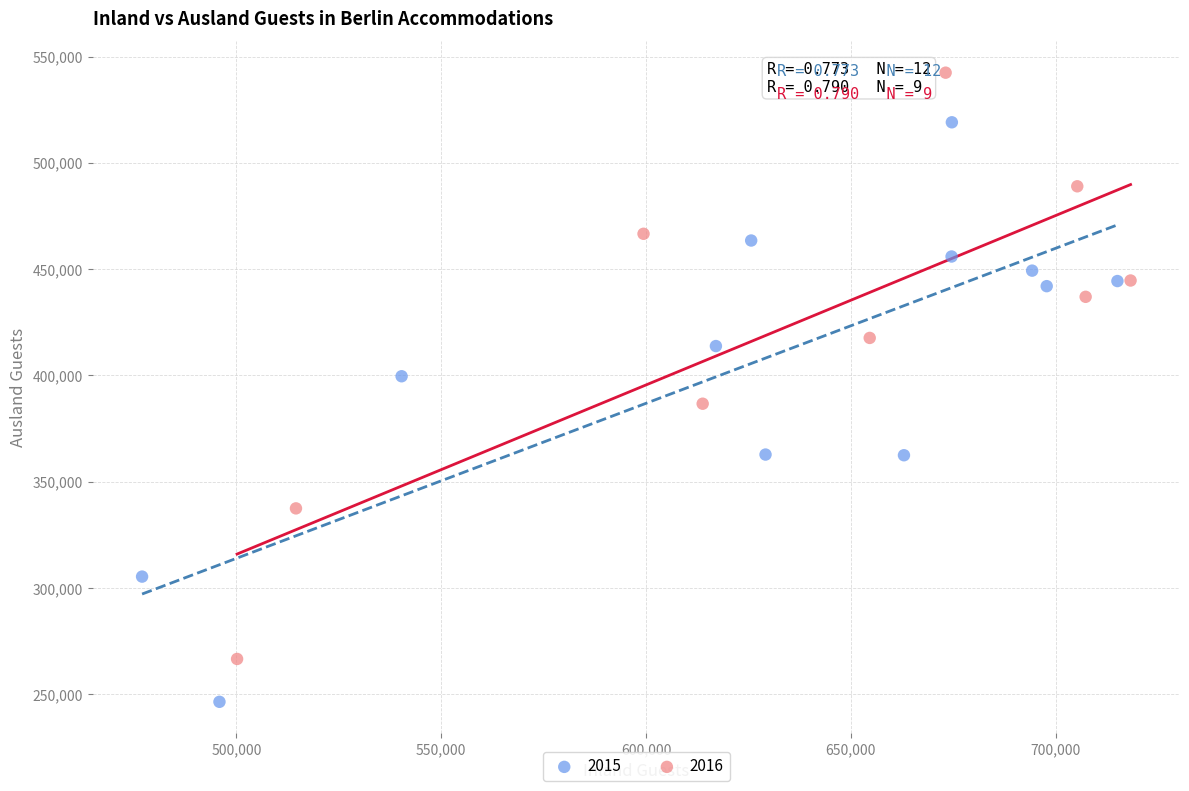

Which series reaches the maximum Y coordinate?

2016